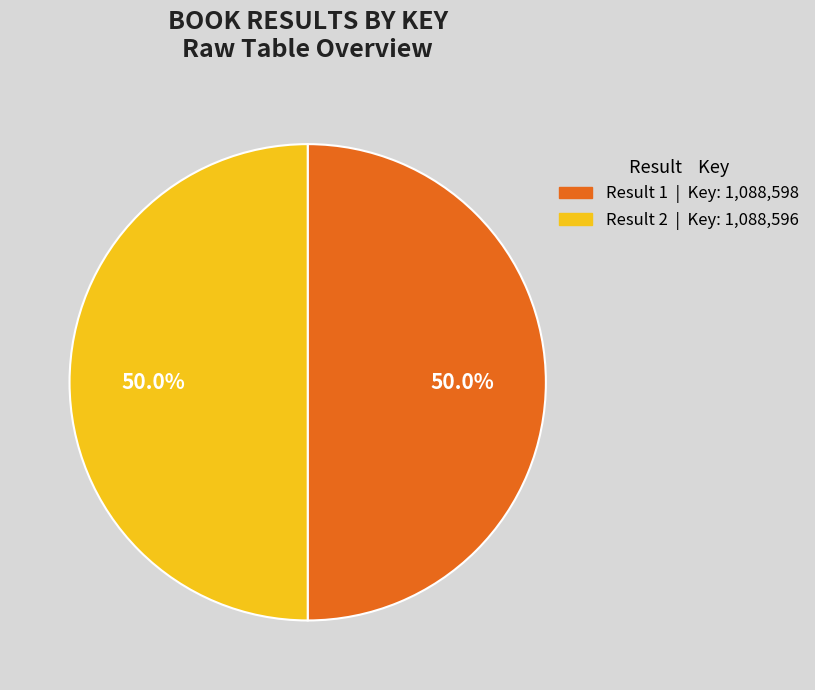

What is the largest slice in the pie chart?

1